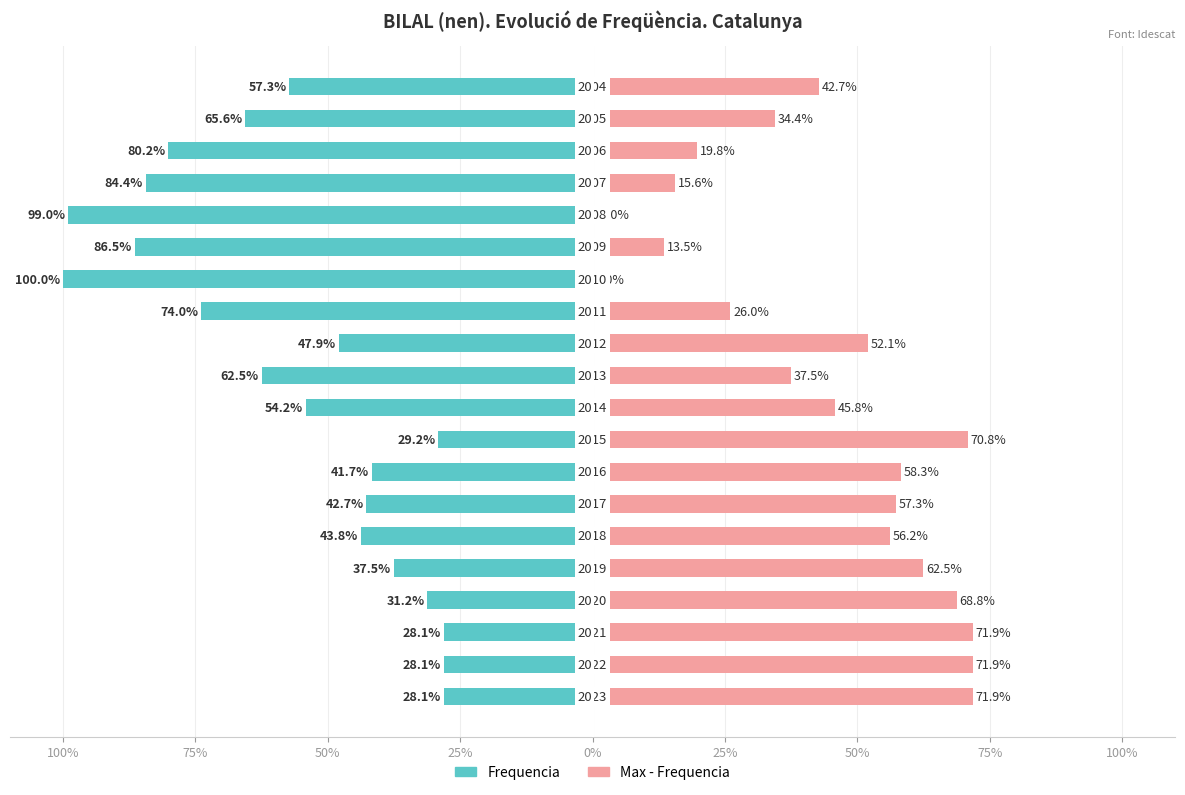

At 75%, list the series in order from largest to smallest.

Max - Frequencia, Frequencia